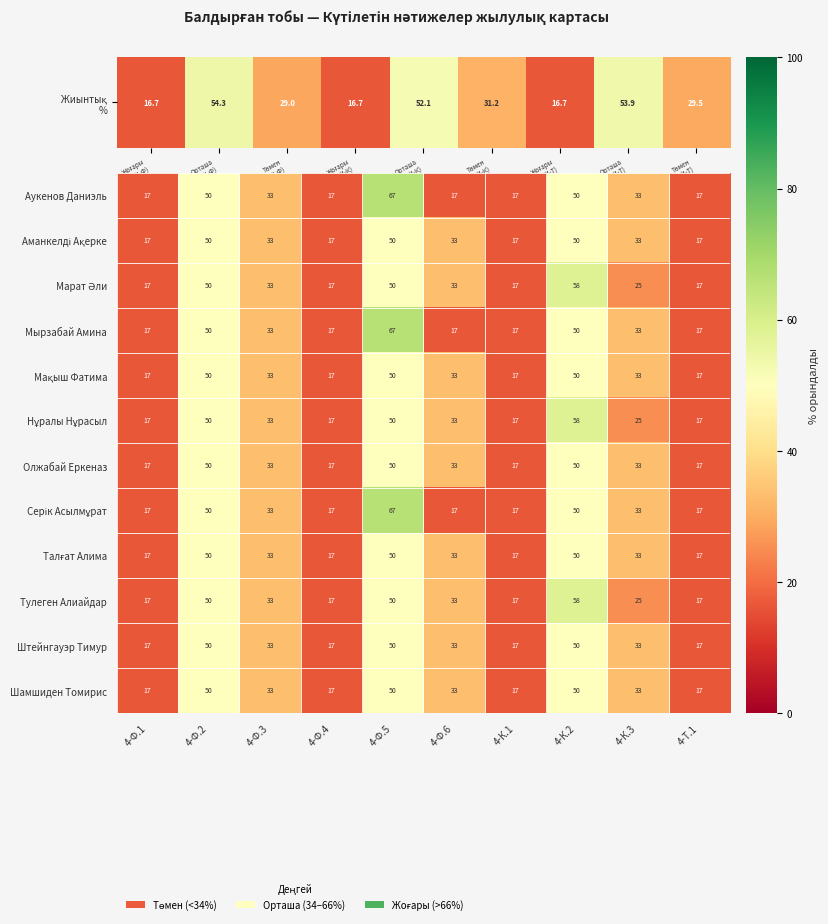

What is the spread (max minus min) of values at 4-К.2?

8